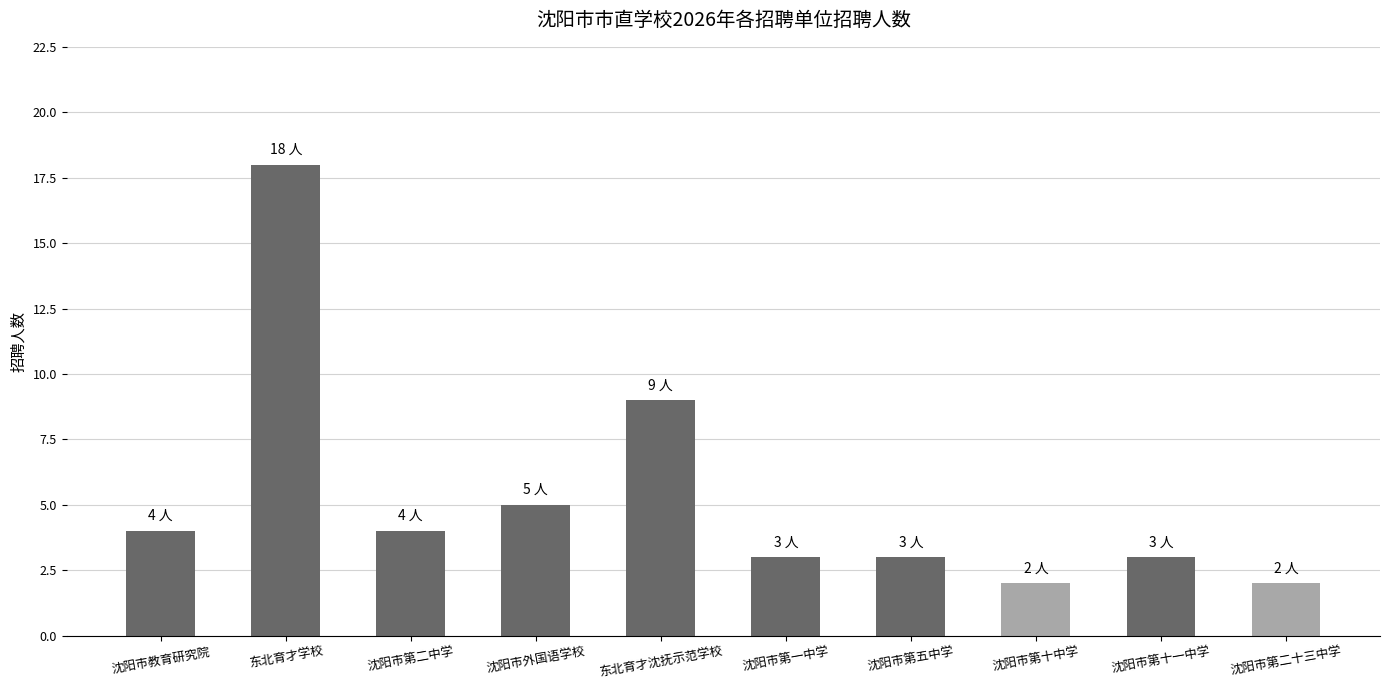

What is the greatest value displayed?

18